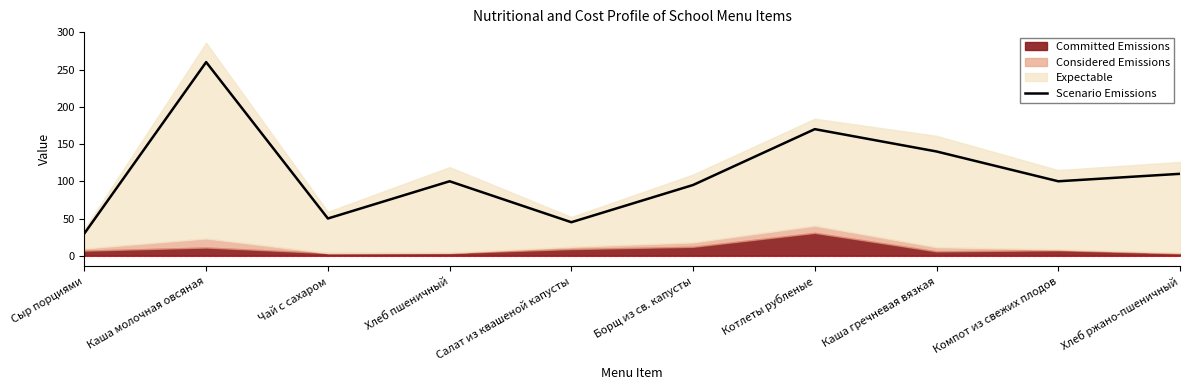

How many points are lower than both their immediate neighbors (excluding endpoints)?

3